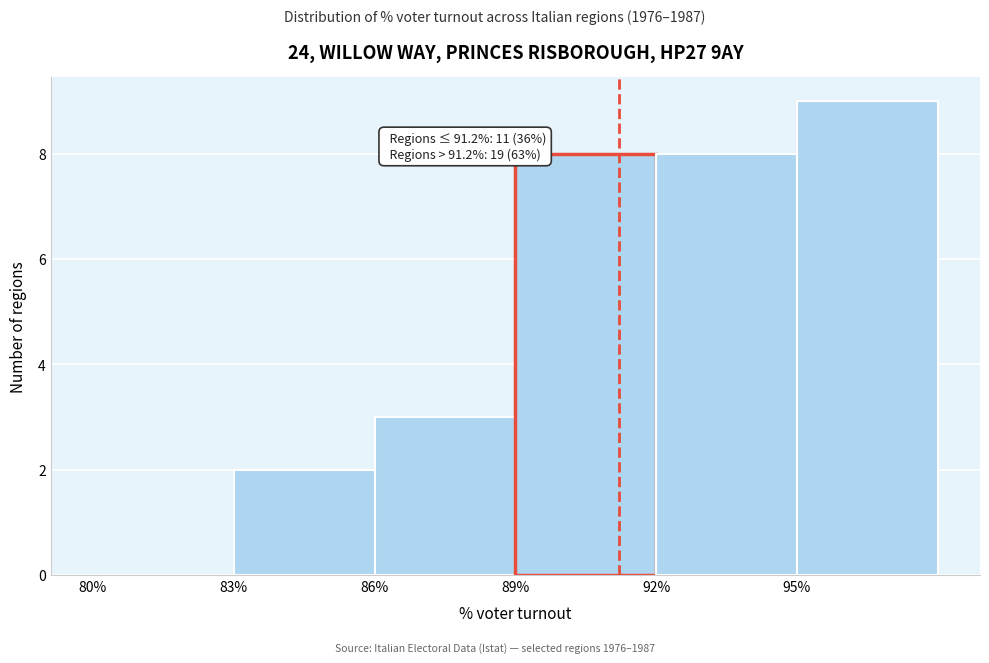

Which range on the x-axis has the tallest bar?

95 to 98